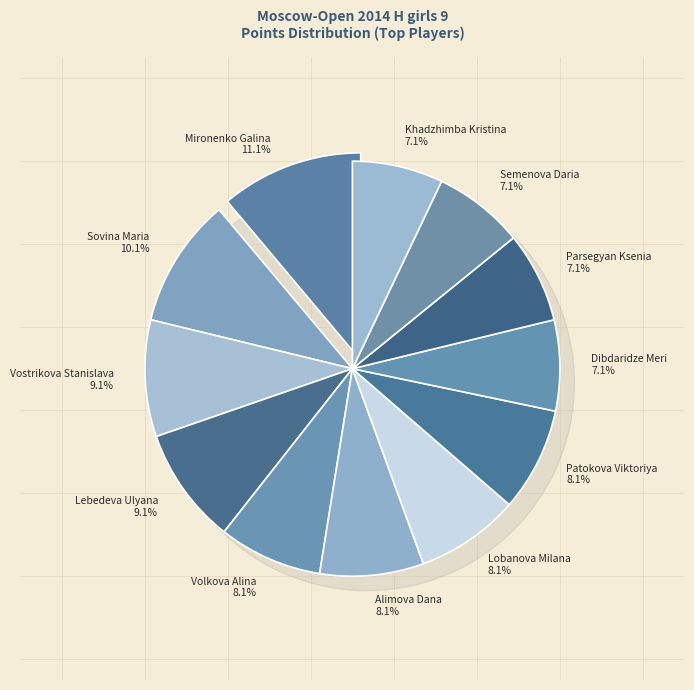

Count the number of slices in the pie.

12